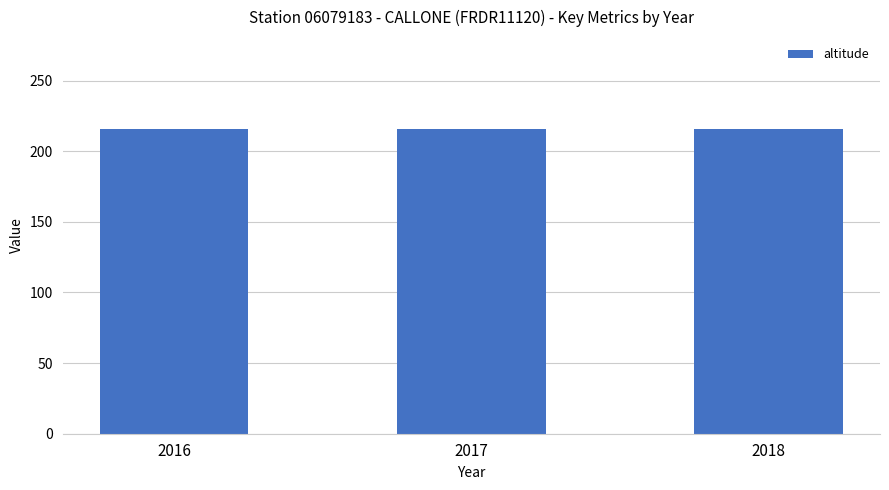

What is the smallest value displayed?

216